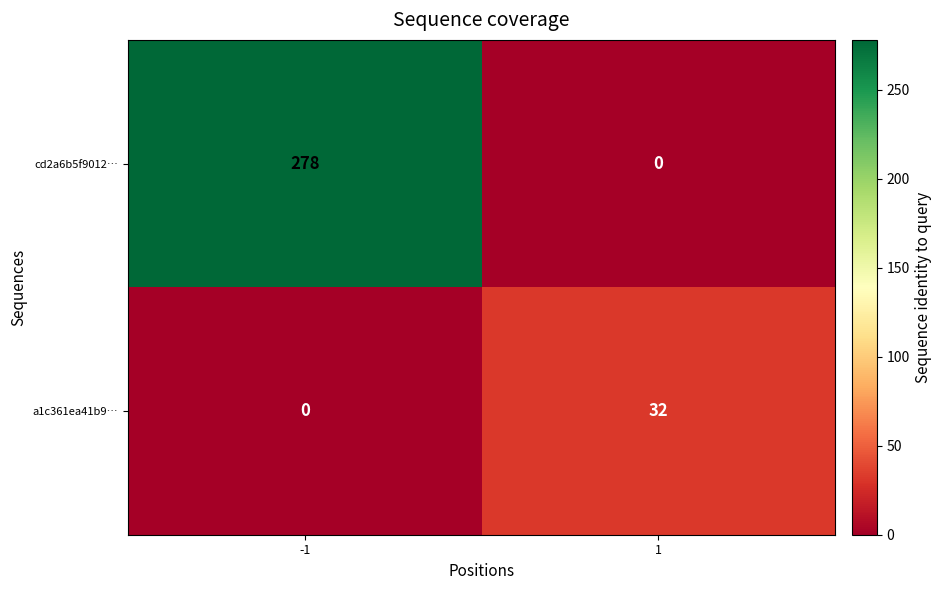

Between -1 and 1, which series saw the biggest shift?

cd2a6b5f9012…